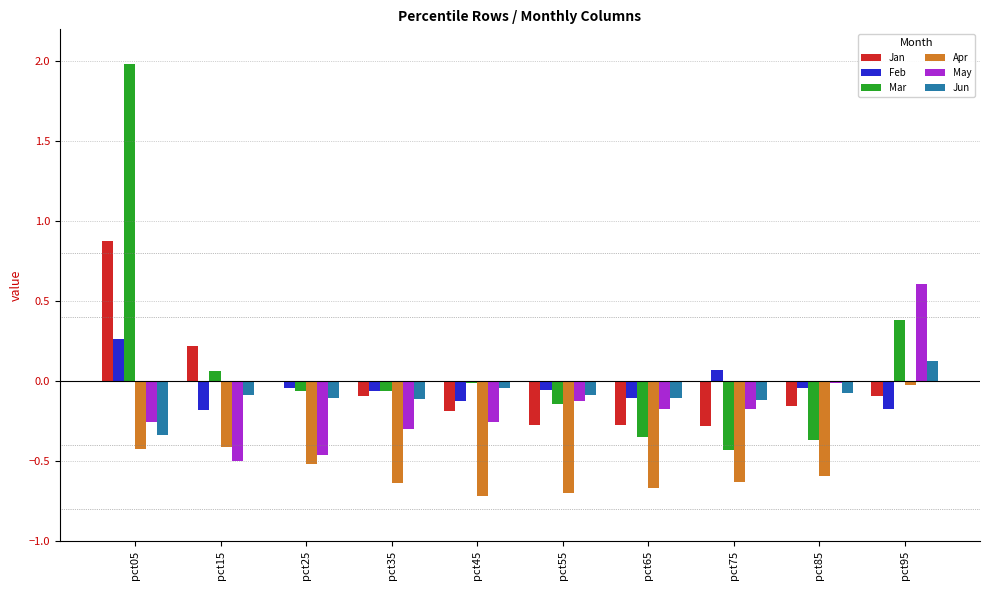

Where is May nearest to the value 0?

pct85